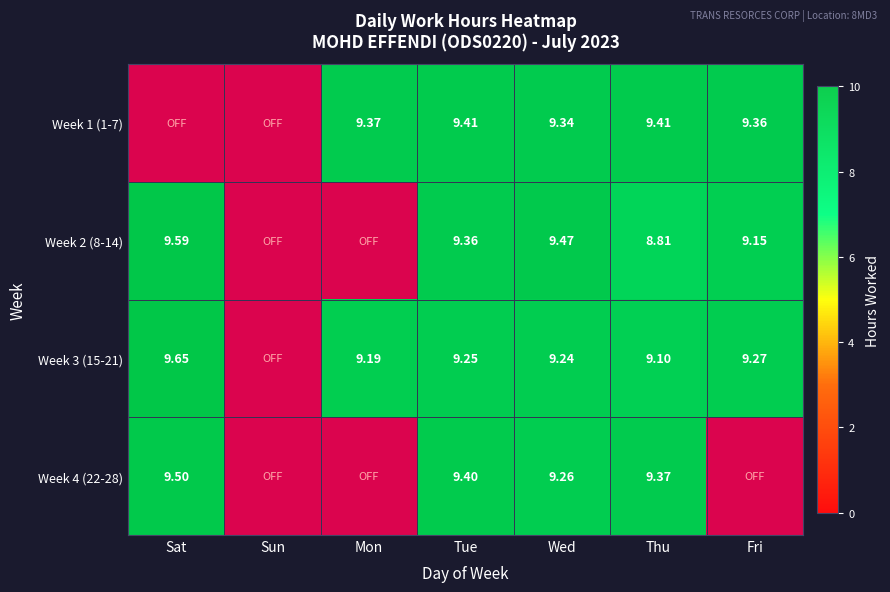

How many positive values does the Week 2 (8-14) series have?

5